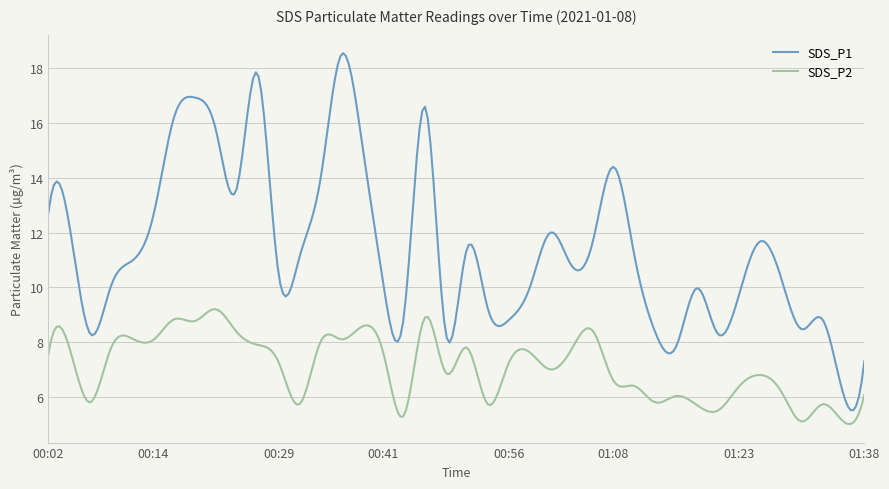

Which series has the largest total across all categories?

SDS_P1